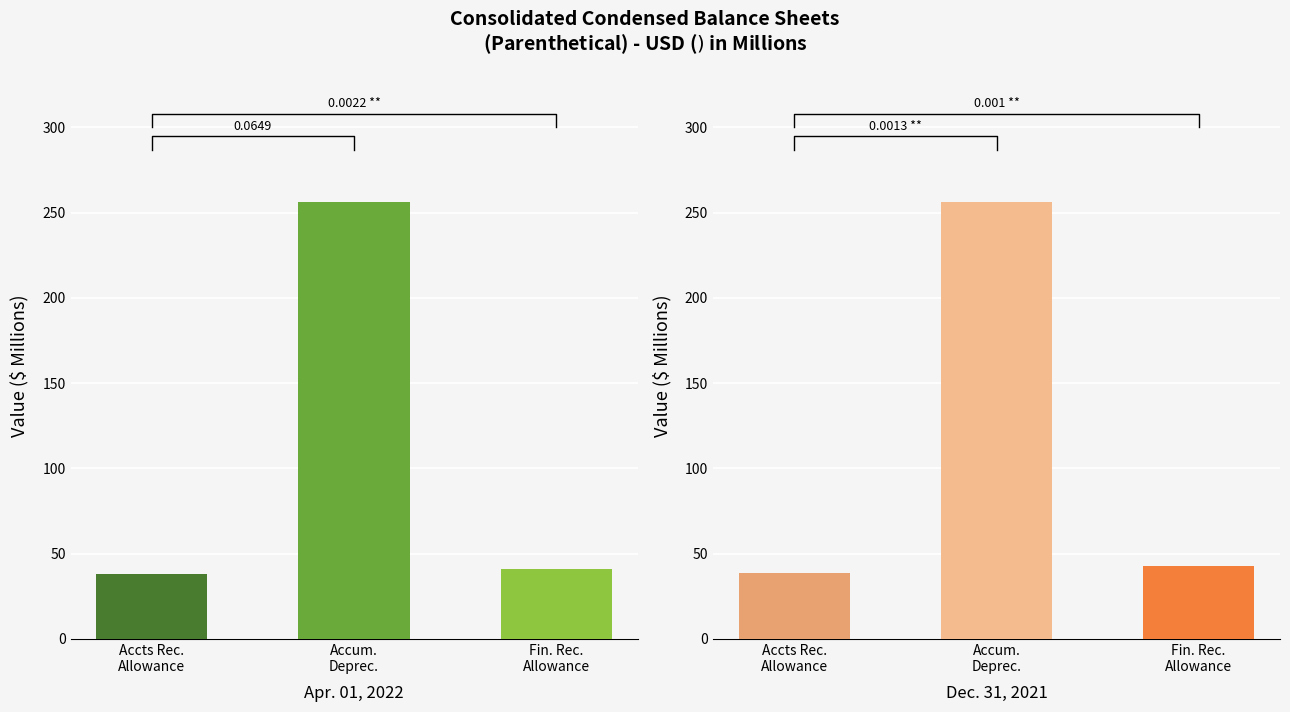

Between Accumulated depreciation and Financing receivable allowance, which series saw the biggest shift?

Apr. 01, 2022